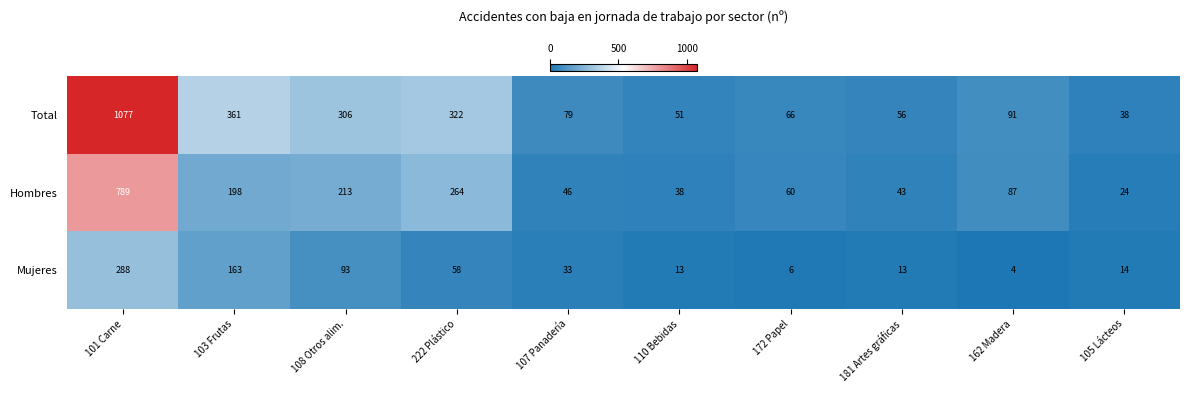

Which series changed the most between 172 Papel and 162 Madera?

Hombres